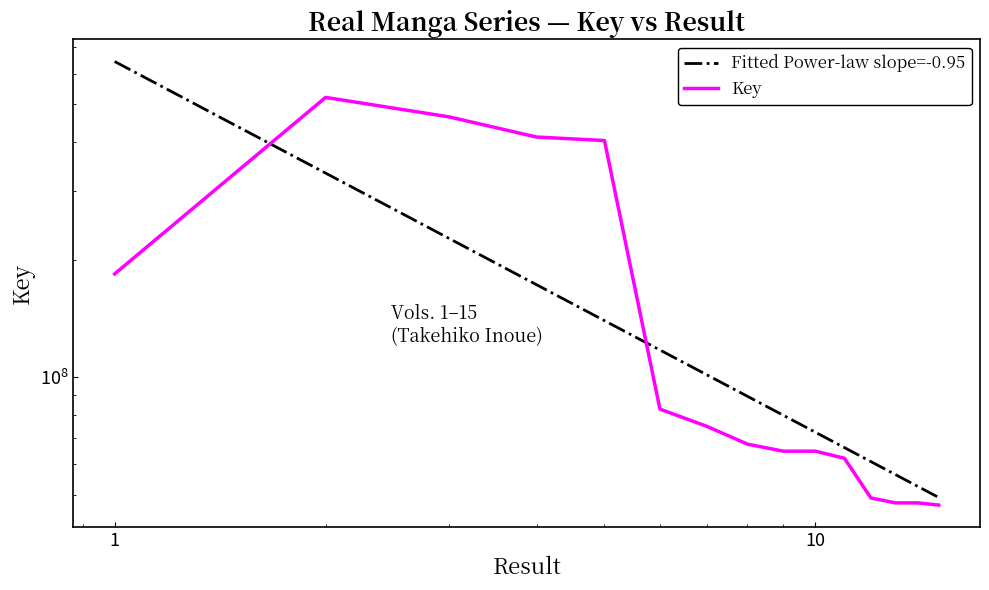

Rank the categories by value from lowest to highest.

15, 14, 13, 12, 11, 10, 9, 8, 7, 6, 1, 5, 4, 3, 2